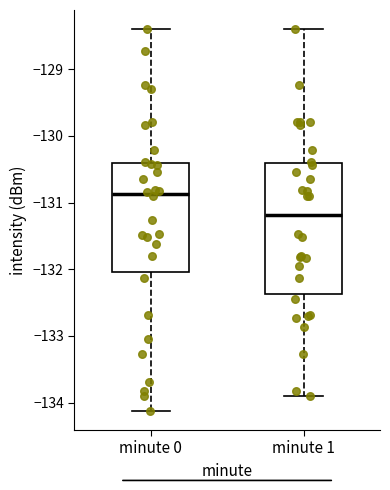

Comparing the boxes themselves (not the whiskers), which one is the tallest?

minute 1